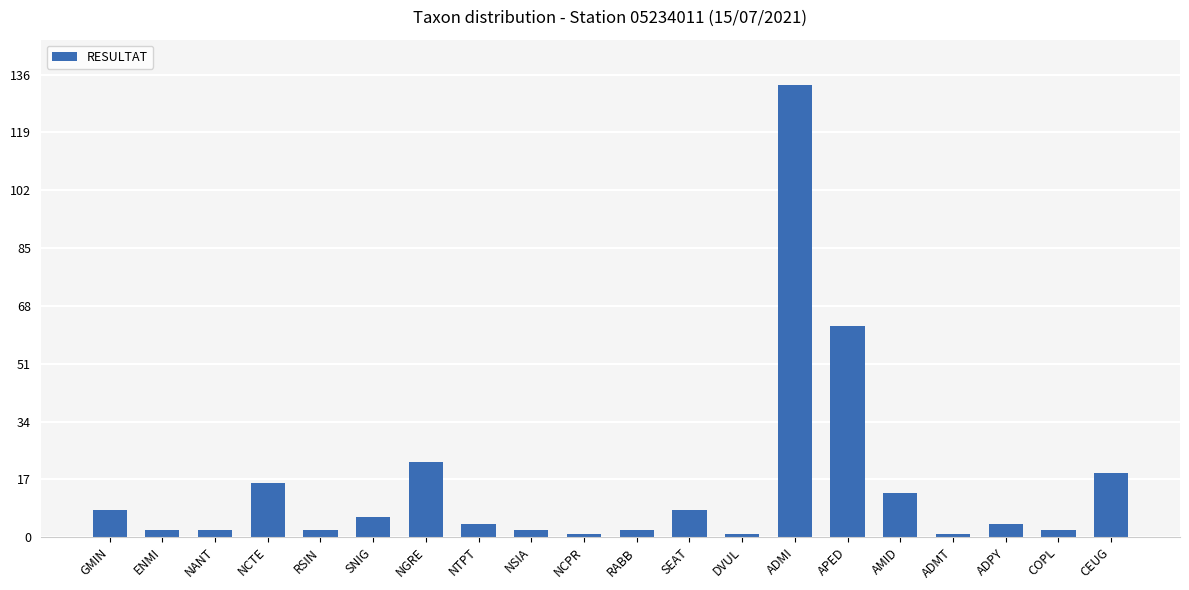

True or false: the data shows 18 at AMID.

False